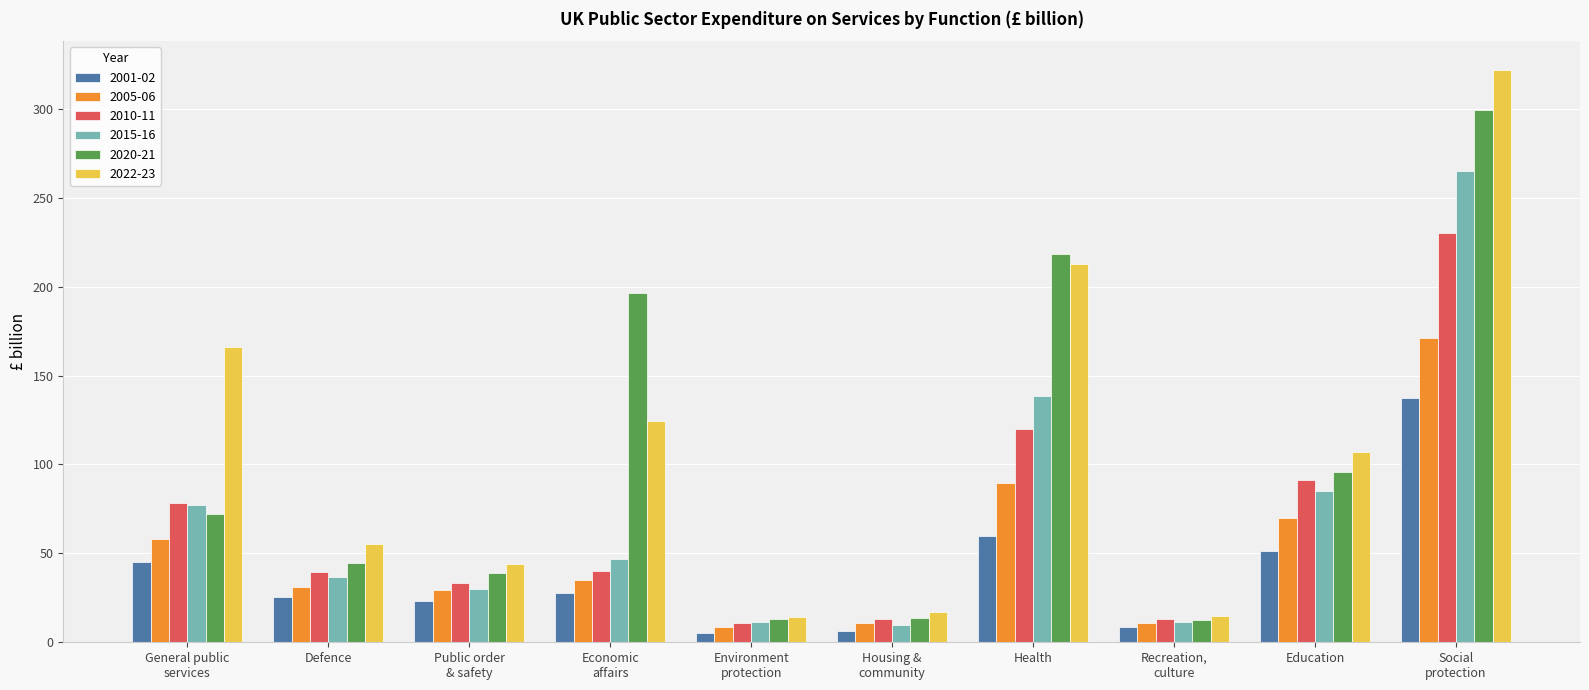

What is the total value across all series at Defence?

232.4